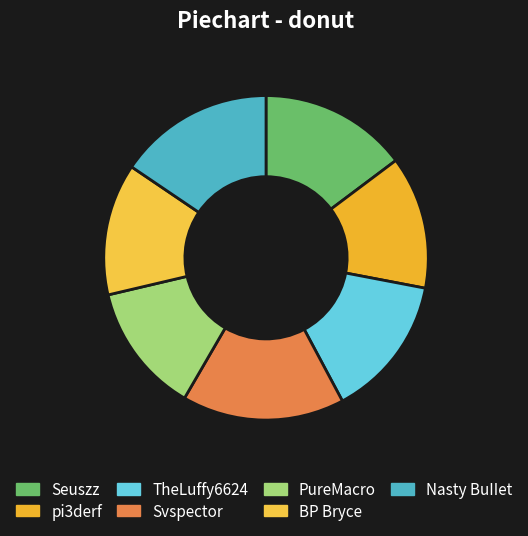

What percentage is the Nasty BuIIet slice, to the nearest percent?

16%